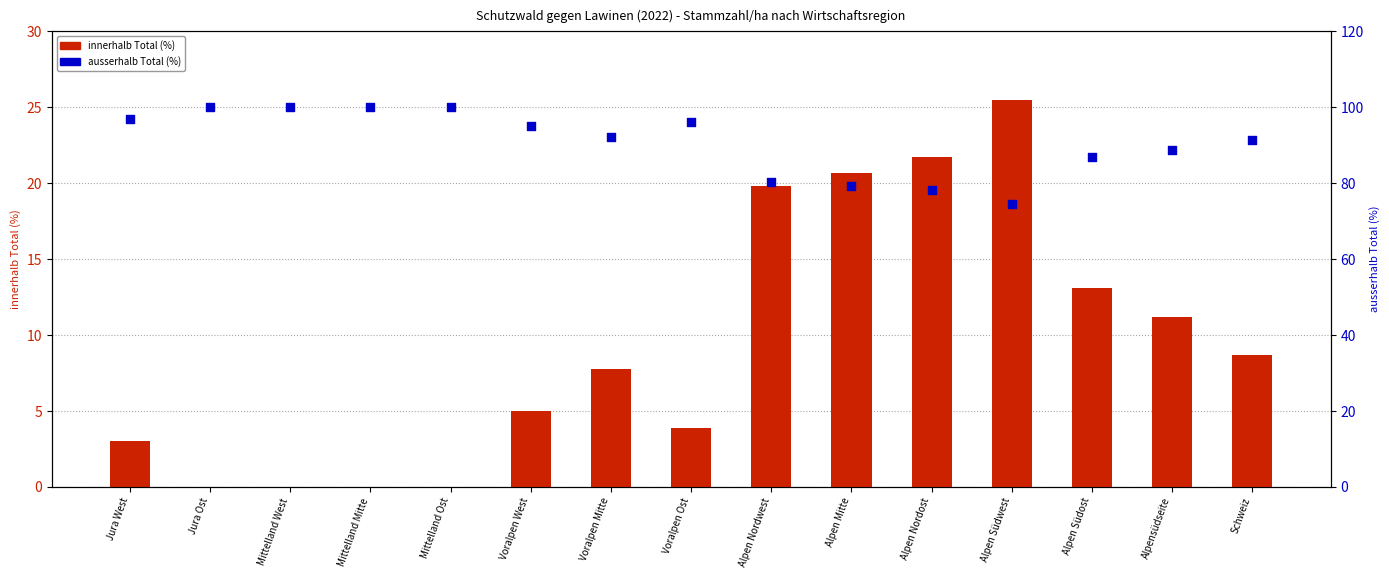

At which category is the sum across all series the highest?

Jura West